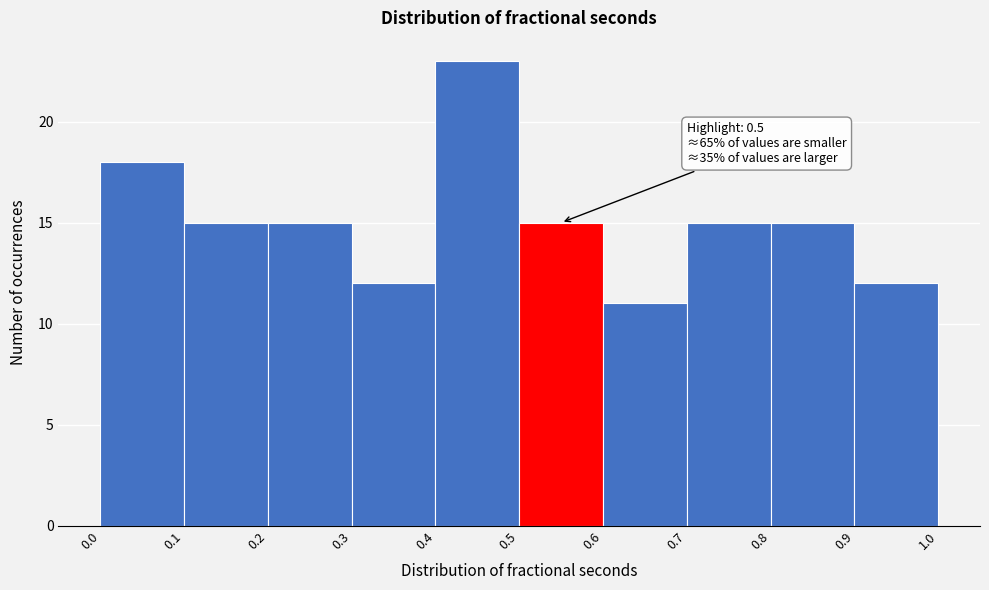

Which range on the x-axis has the tallest bar?

0.4 to 0.5